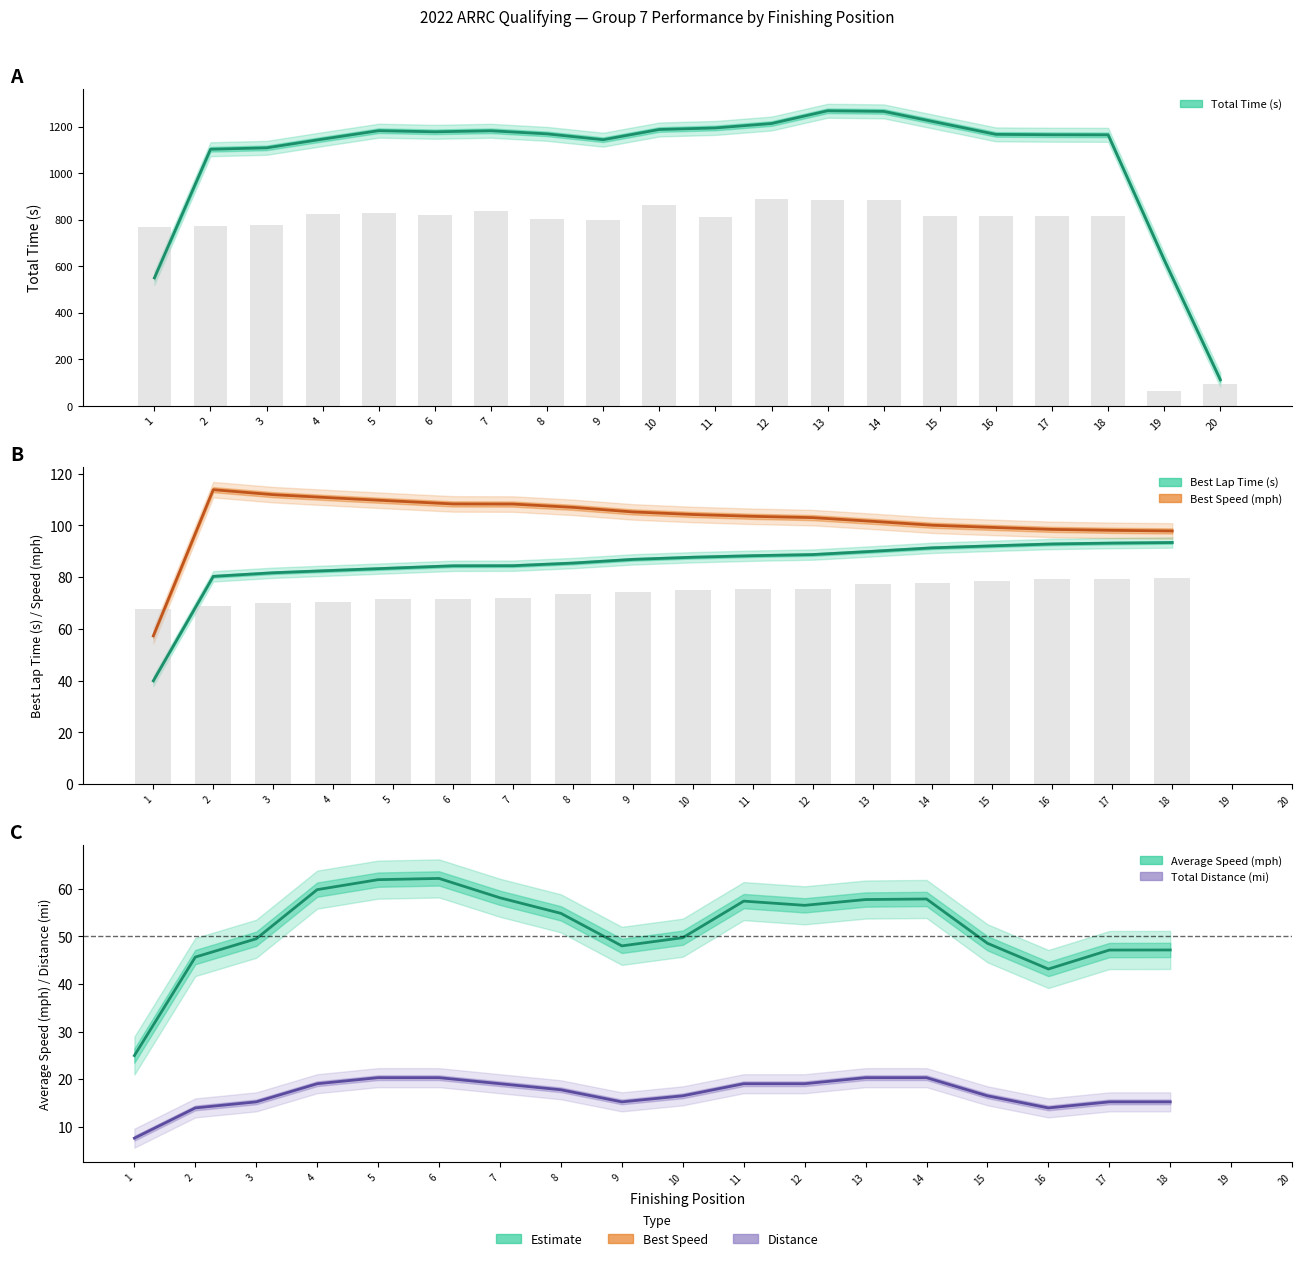

Which series has the largest range (max minus min)?

Total Time (s)